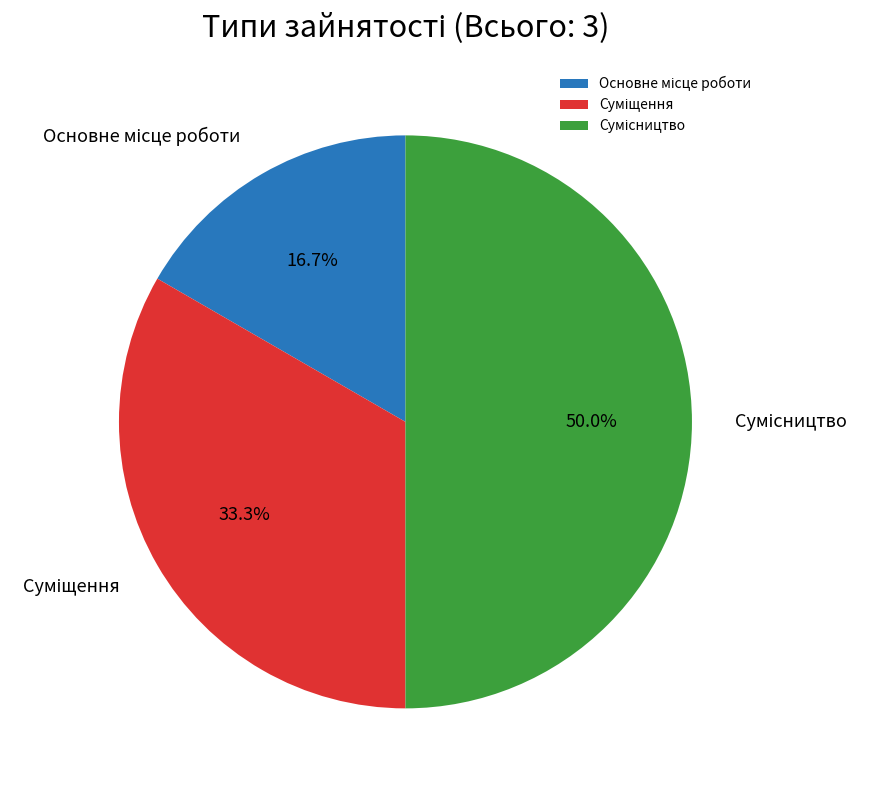

Rank the categories by value from highest to lowest.

Сумісництво, Суміщення, Основне місце роботи